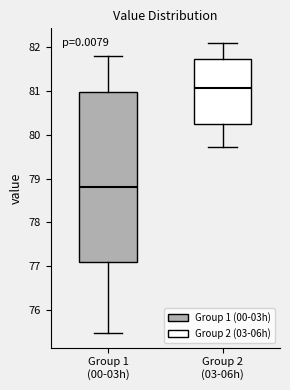

Which box's median line is the lowest?

Group 1 (00-03h)